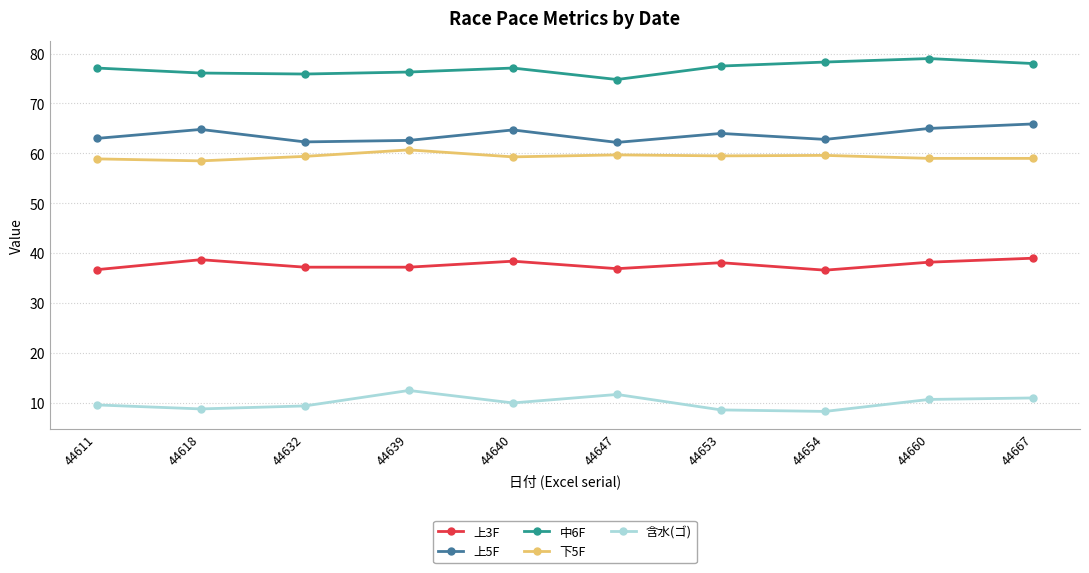

At how many categories does at least one series exceed 33?

10